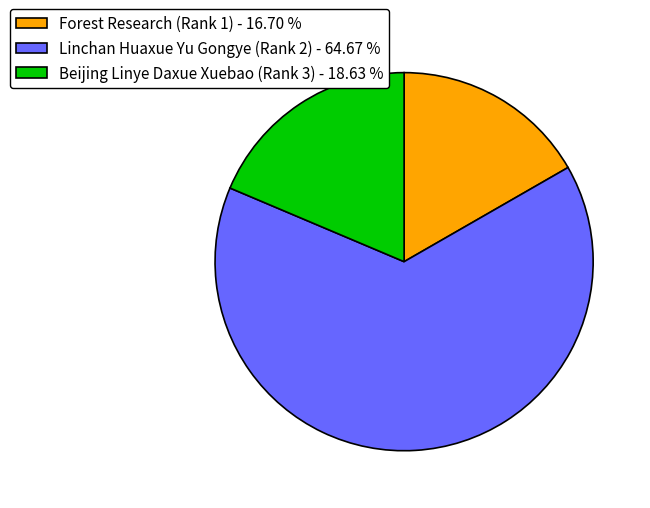

Is the sum of Forest Research (Rank 1) - 16.70 % and Beijing Linye Daxue Xuebao (Rank 3) - 18.63 % greater than half?

No